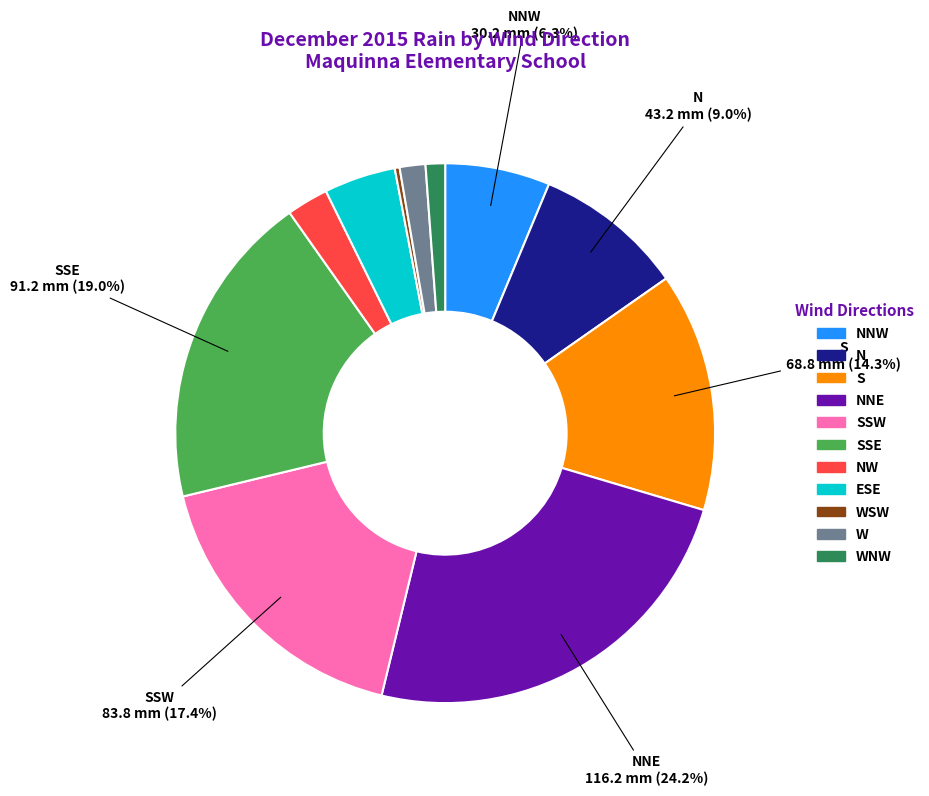

Is there any slice that represents more than half of the pie?

No